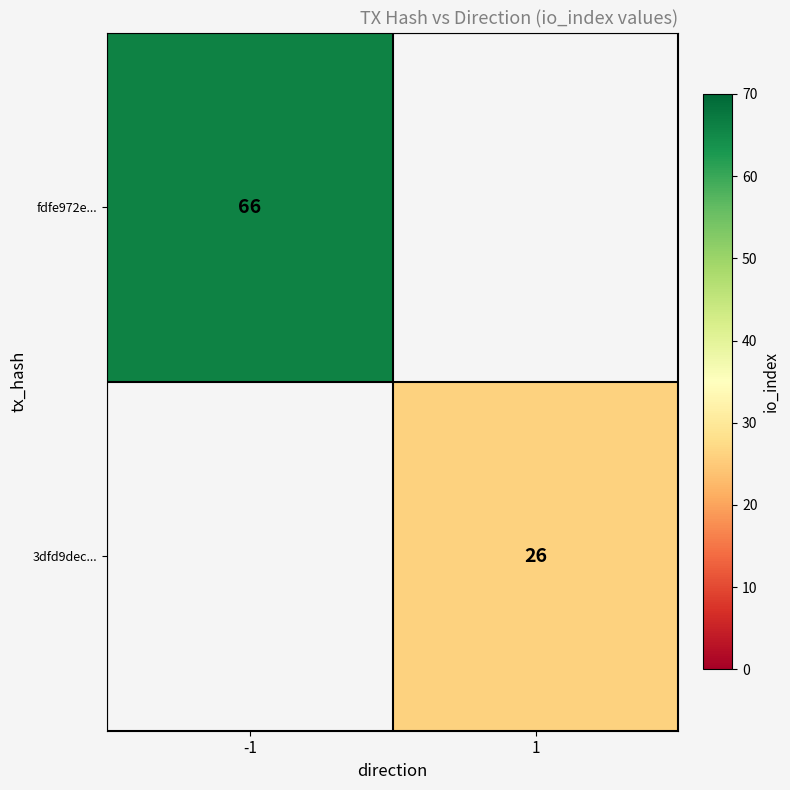

Count the number of data series in this chart.

2